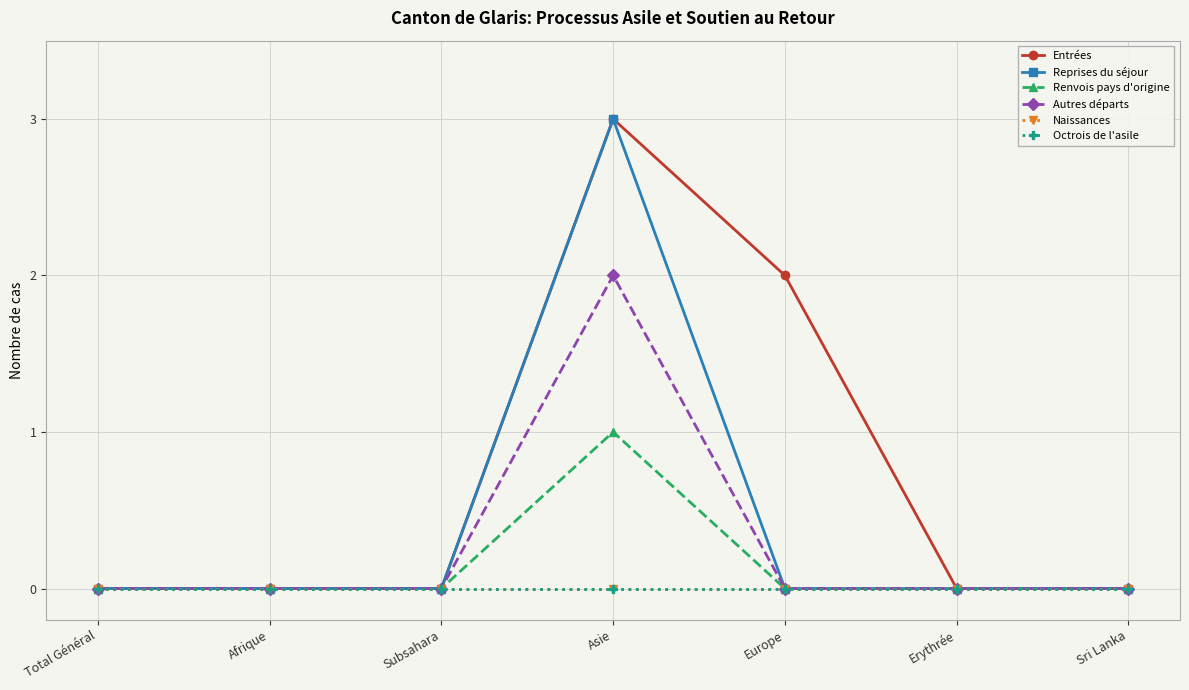

Does the chart have visible grid lines?

Yes